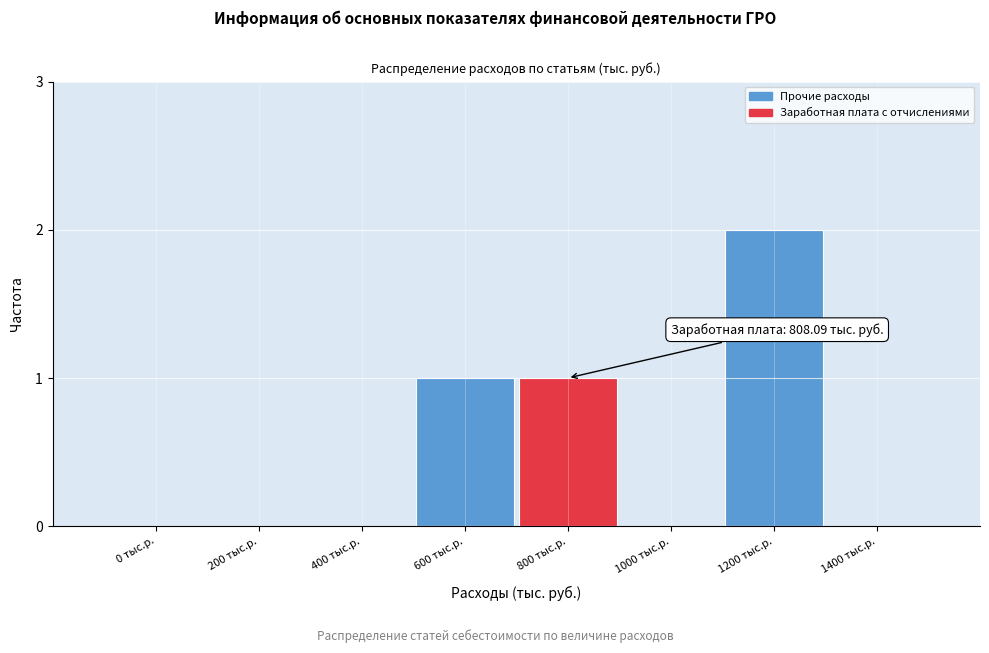

Reading left to right, transcribe all the data shown in this chart.

0 тыс.р.=0	200 тыс.р.=0	400 тыс.р.=0	600 тыс.р.=1	800 тыс.р.=1	1000 тыс.р.=0	1200 тыс.р.=2	1400 тыс.р.=0